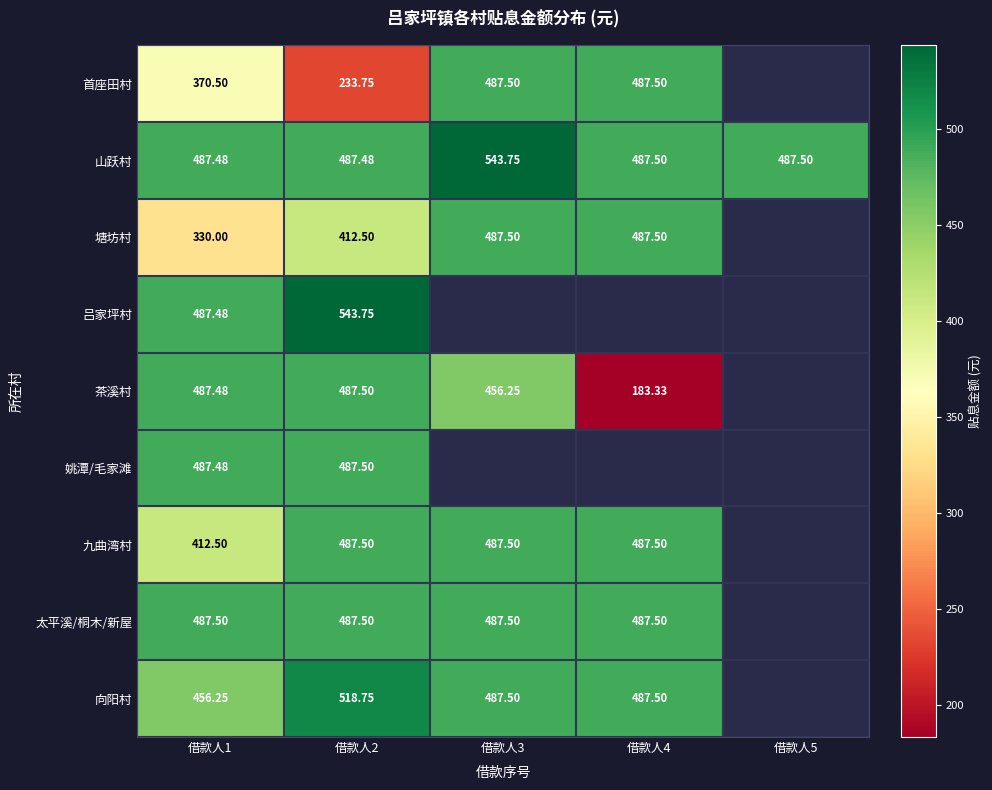

How many data points in 向阳村 are above 487?

3